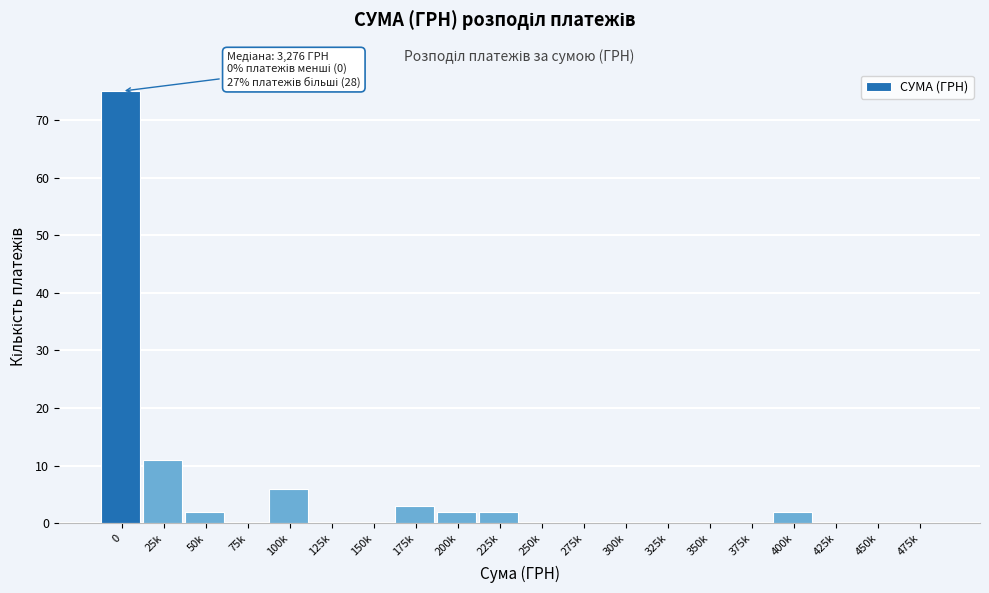

Reading right to left, extract all data points from this chart.

475k=0	450k=0	425k=0	400k=2	375k=0	350k=0	325k=0	300k=0	275k=0	250k=0	225k=2	200k=2	175k=3	150k=0	125k=0	100k=6	75k=0	50k=2	25k=11	0=75